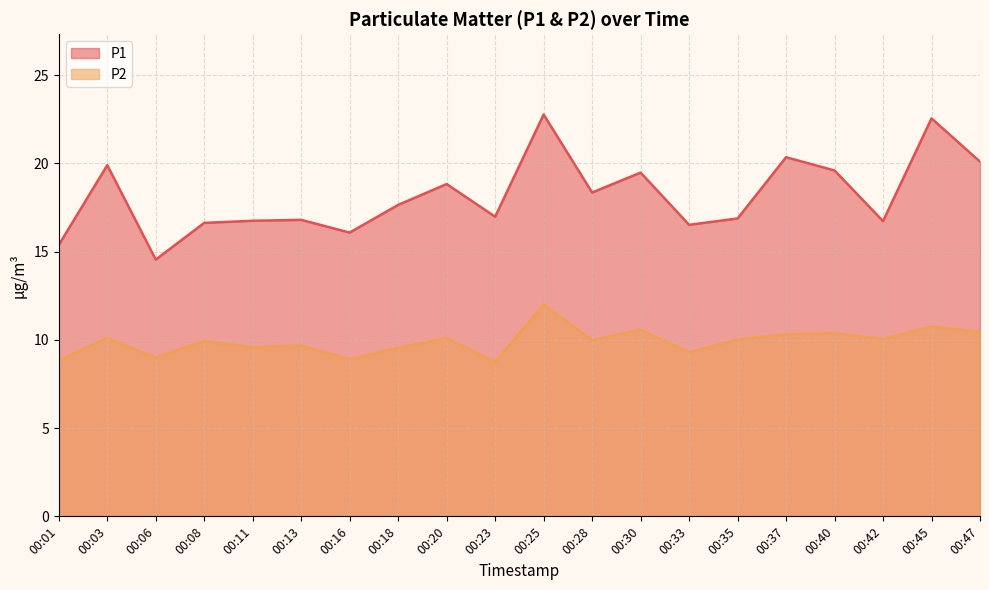

The P2 series shows 10.1 at 00:42. True or false?

True